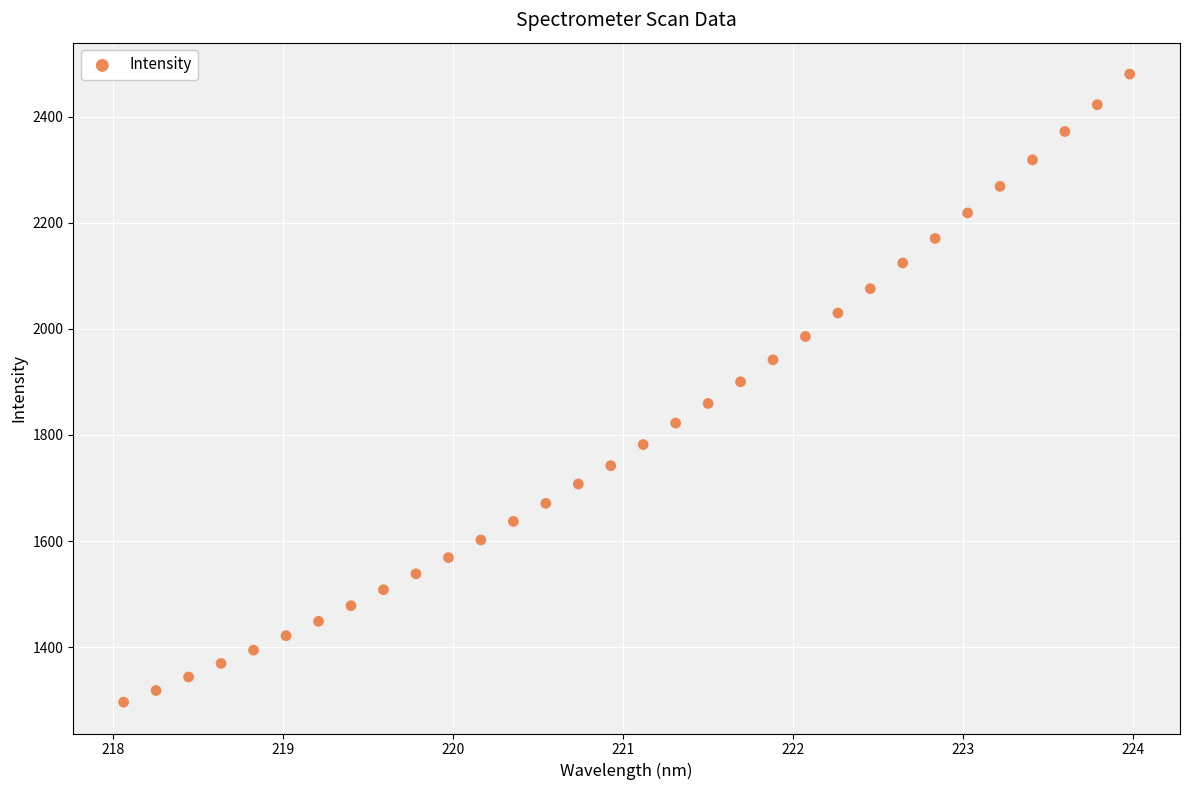

What is the range of X values (max minus min)?

5.9